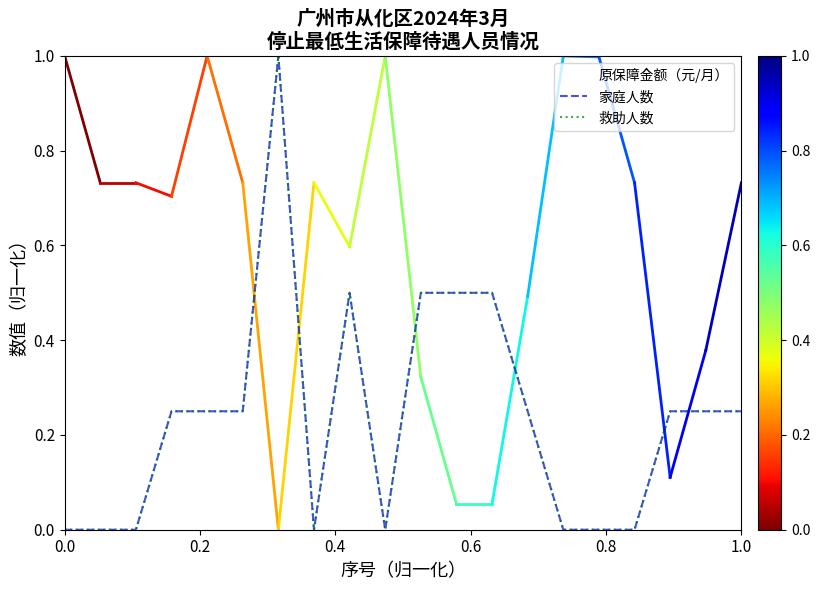

Is this an area chart (filled region under the line)?

No